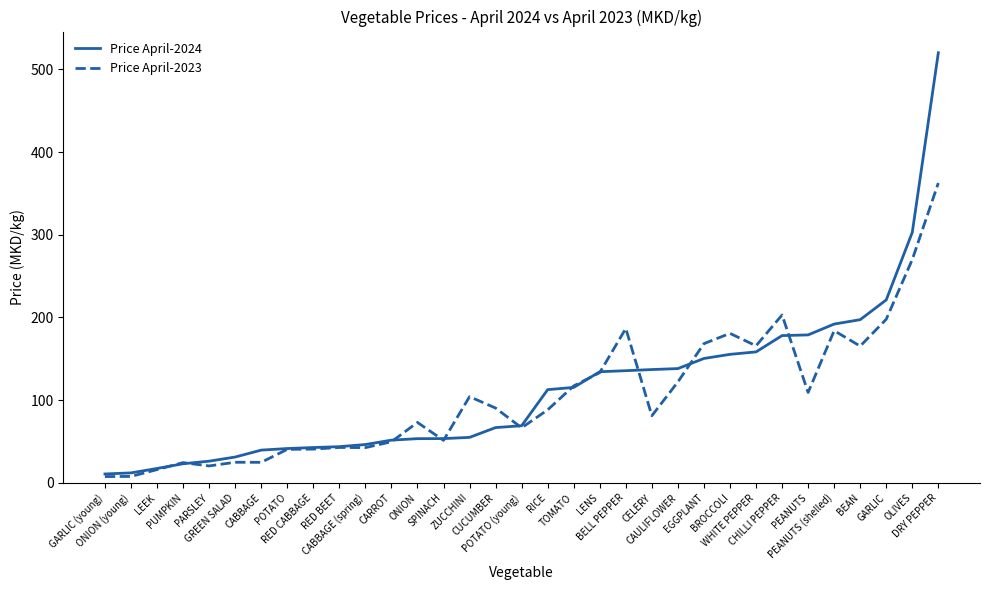

Read the Price April-2023 value at BEAN.

165.3